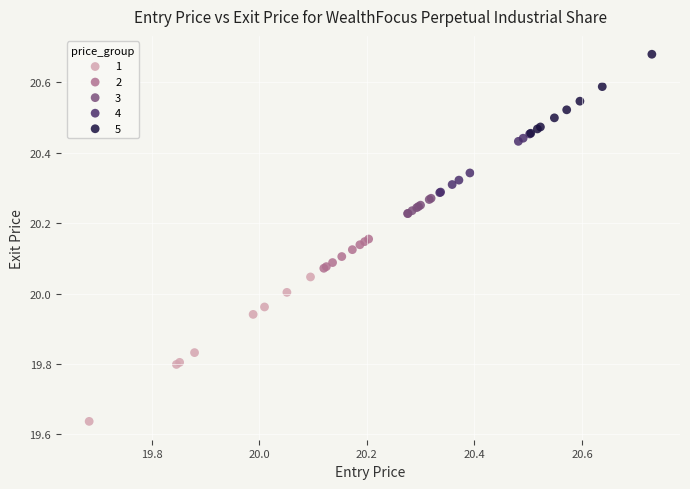

Which series contains the highest Y value?

5